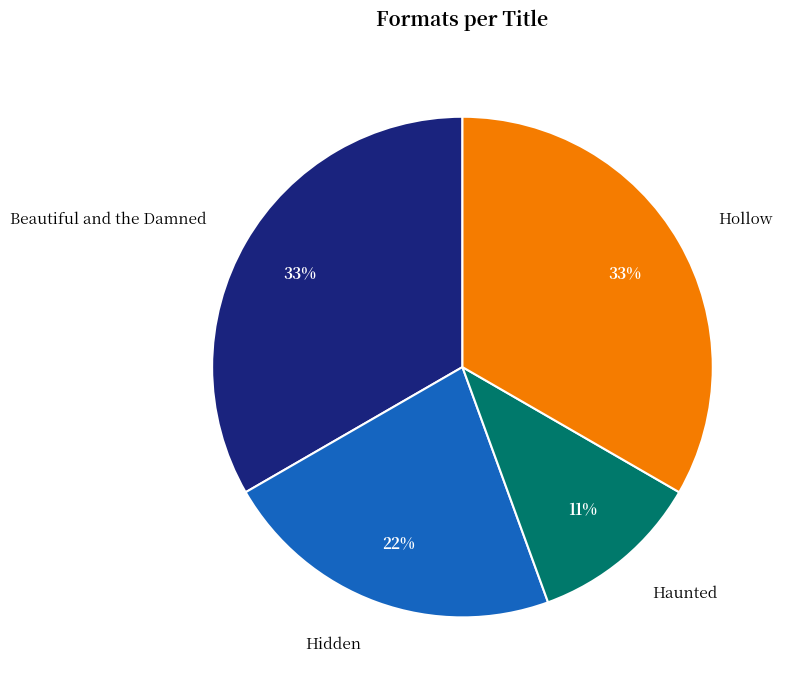

Is Hollow the majority of the pie?

No